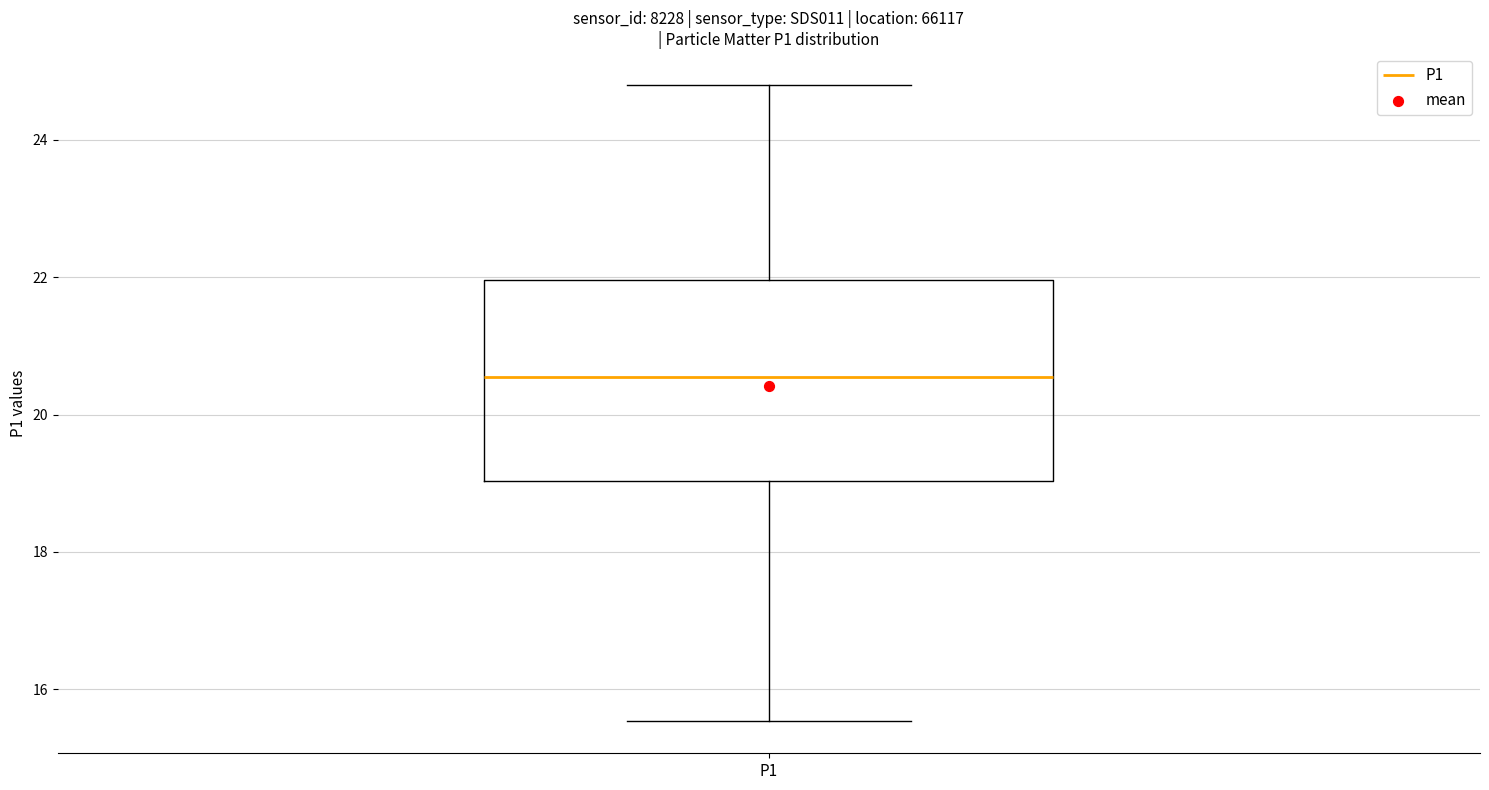

Read this box plot against the y-axis: the position of the median line, the range covered by the box, and the ends of both whiskers. The values are not printed on the chart, so give them approximately, as read against the axis.

median 20.6, box 19.0 to 22.0, whiskers 15.6 to 24.8